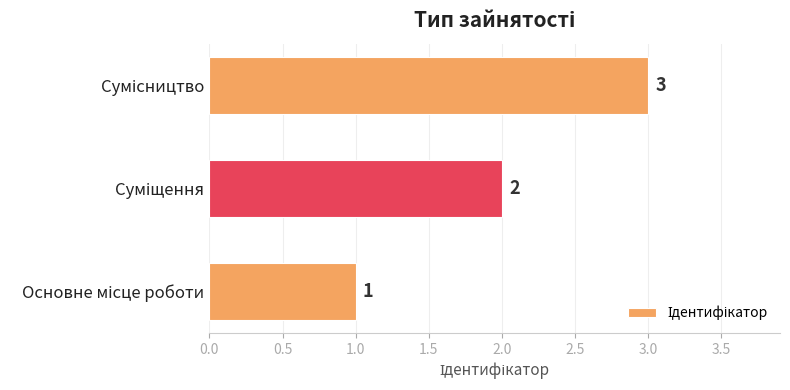

How many data points are less than 2?

1